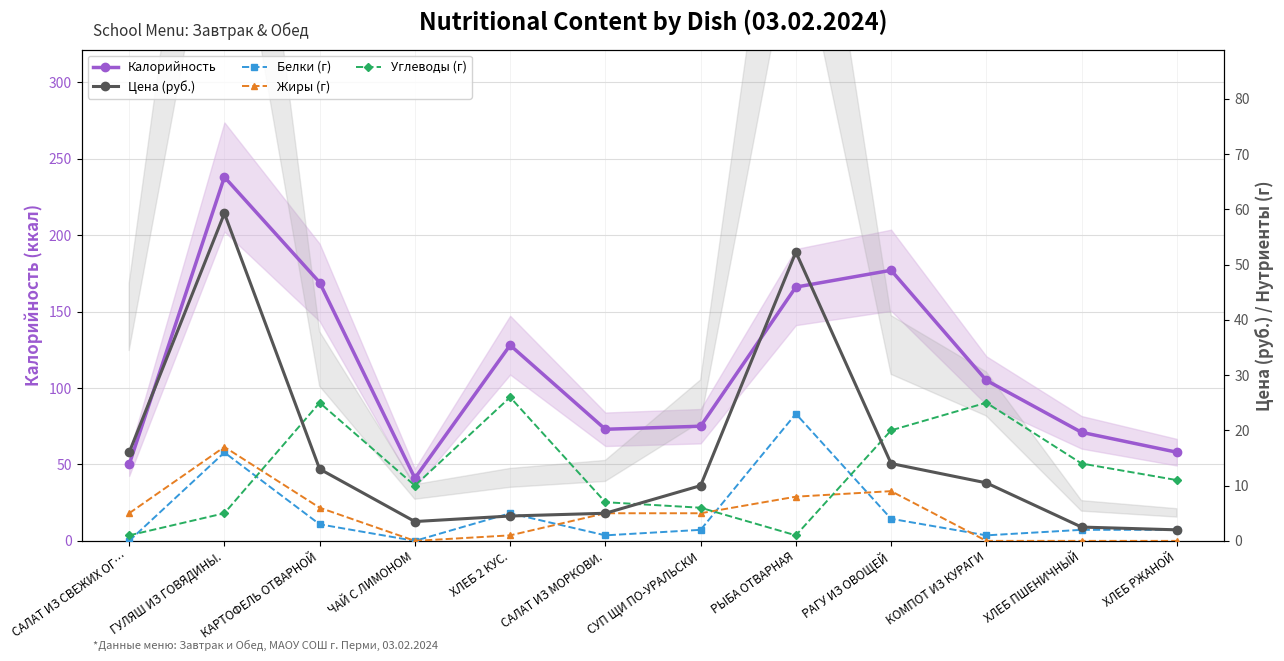

Is it true that Жиры (г) equals 9.0 at РАГУ ИЗ ОВОЩЕЙ?

True